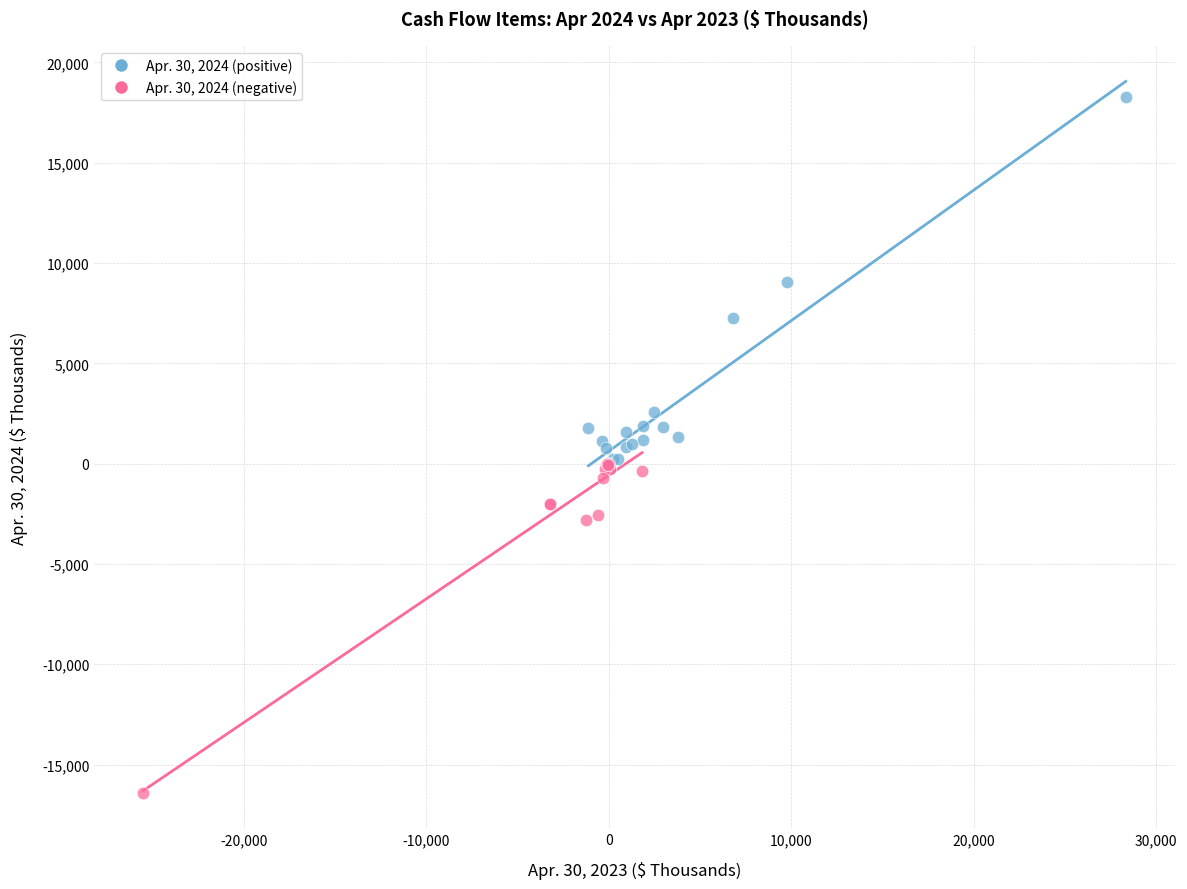

Which series reaches the minimum Y coordinate?

Apr. 30, 2024 (negative)